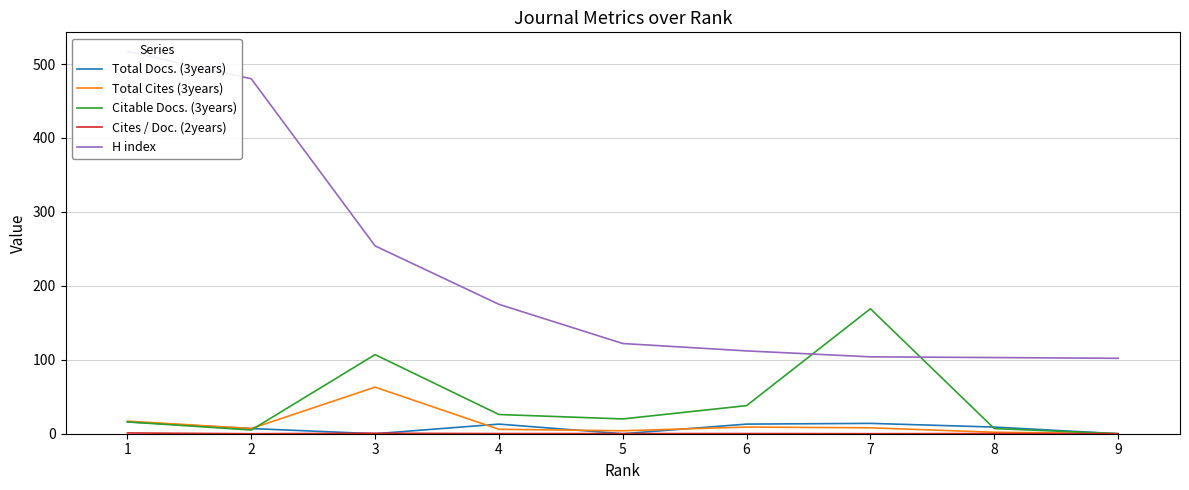

Which series has the largest range (max minus min)?

H index